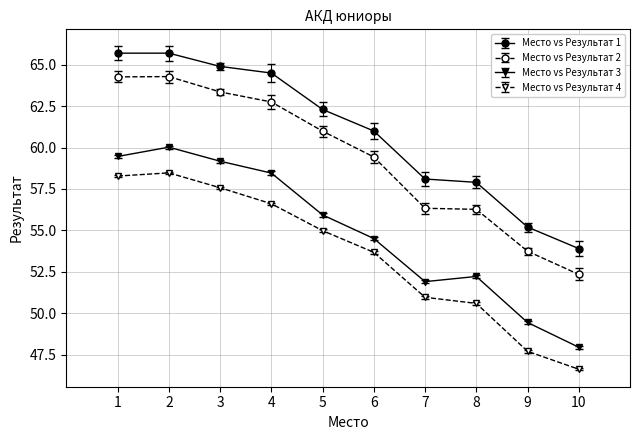

Reading left to right, transcribe all the data shown in this chart.

1=65.7	2=65.7	3=64.9	4=64.5	5=62.3	6=61.0	7=58.1	8=57.9	9=55.2	10=53.9